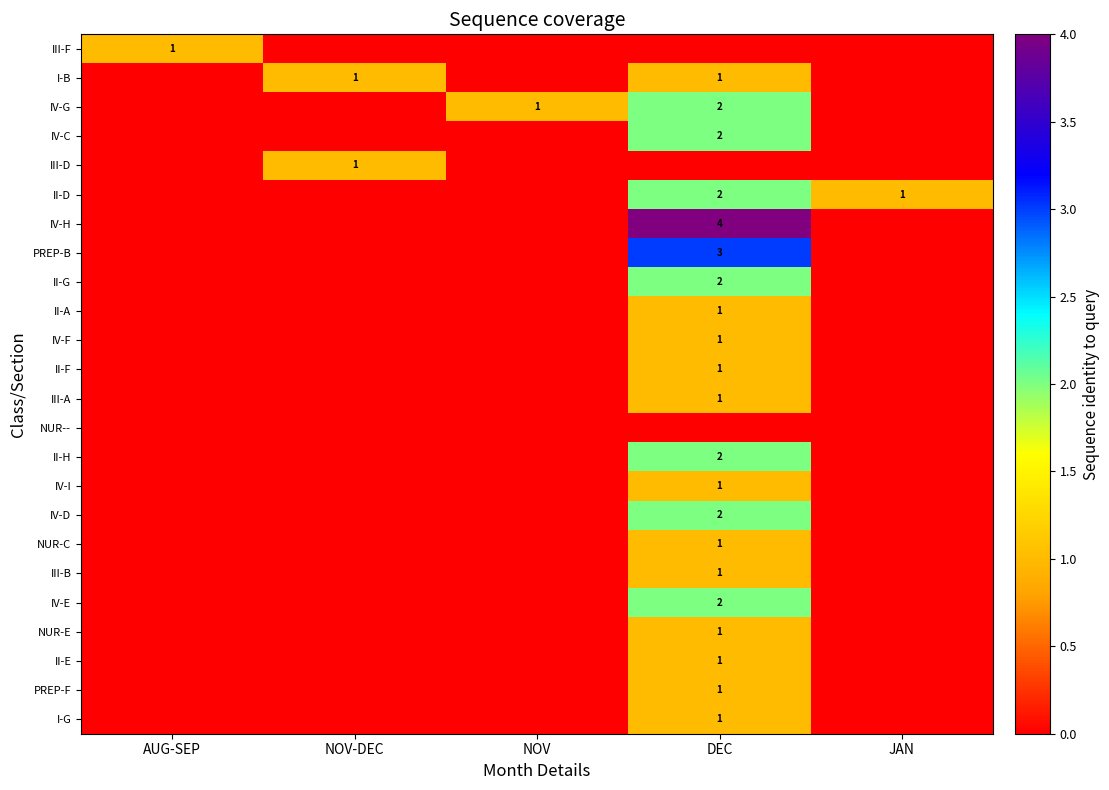

The value of III-A at DEC is 0. True or false?

False